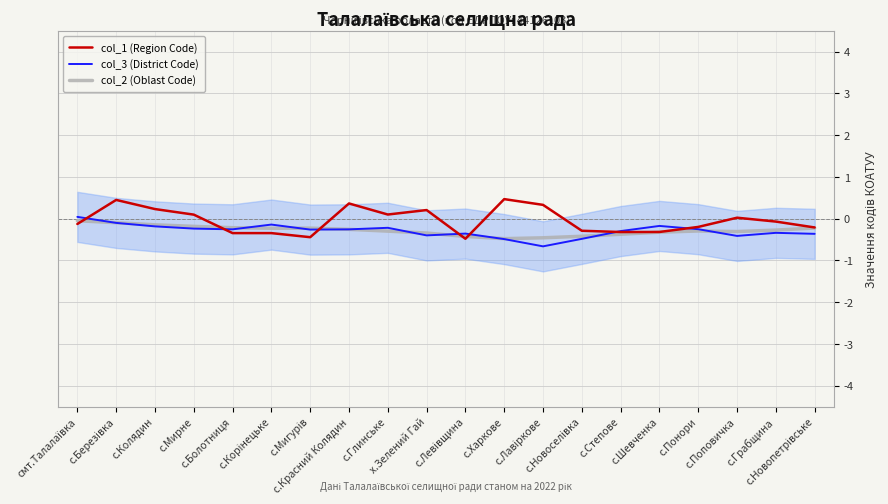

What are all the series names shown in the legend?

col_2 (Oblast Code), col_3 (District Code), col_1 (Region Code)